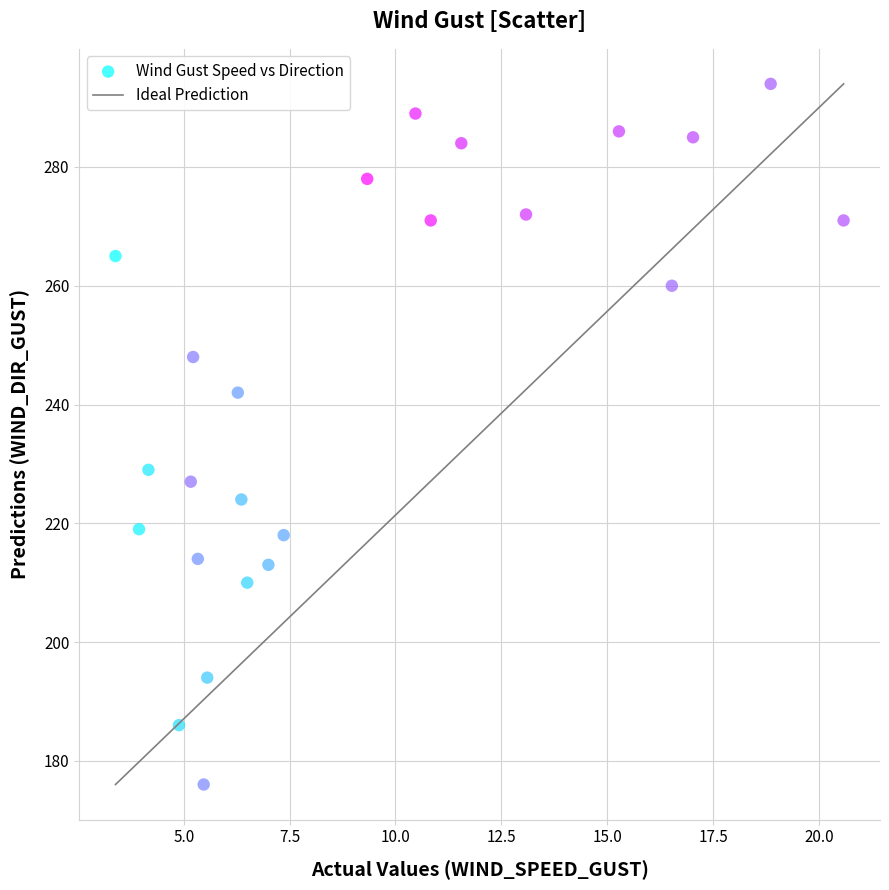

What is the range of Y values (max minus min)?

118